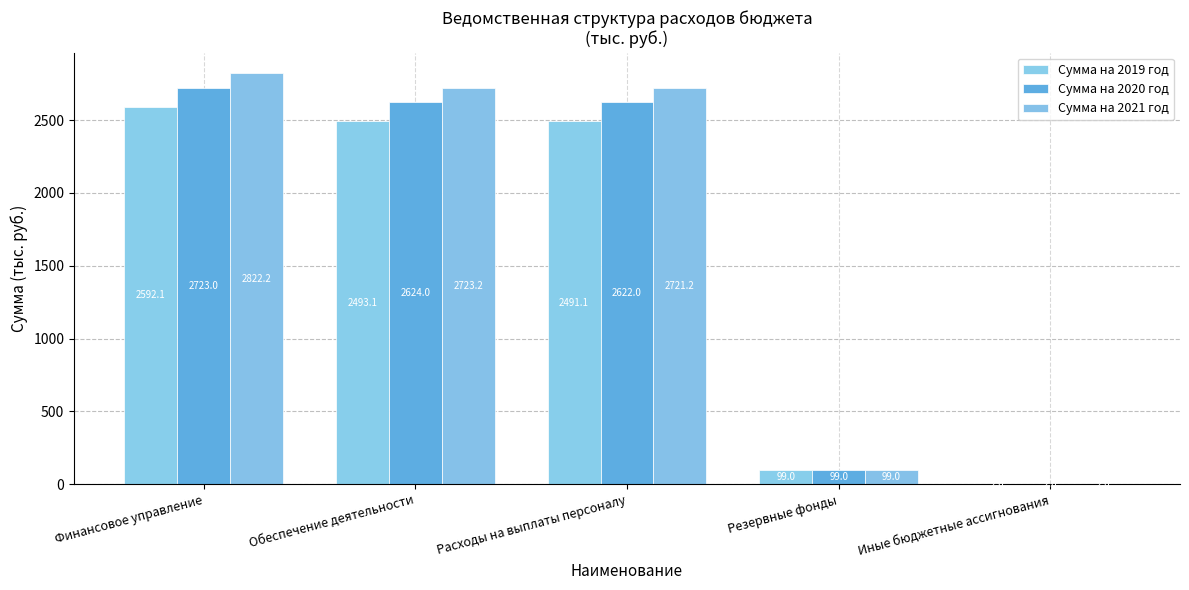

Reading left to right, list all the values displayed in this chart.

Сумма на 2019 год: Финансовое управление=2592.1	Обеспечение деятельности=2493.1	Расходы на выплаты персоналу=2491.1	Резервные фонды=99.0	Иные бюджетные ассигнования=2.0
Сумма на 2020 год: Финансовое управление=2723.0	Обеспечение деятельности=2624.0	Расходы на выплаты персоналу=2622.0	Резервные фонды=99.0	Иные бюджетные ассигнования=2.0
Сумма на 2021 год: Финансовое управление=2822.2	Обеспечение деятельности=2723.2	Расходы на выплаты персоналу=2721.2	Резервные фонды=99.0	Иные бюджетные ассигнования=2.0